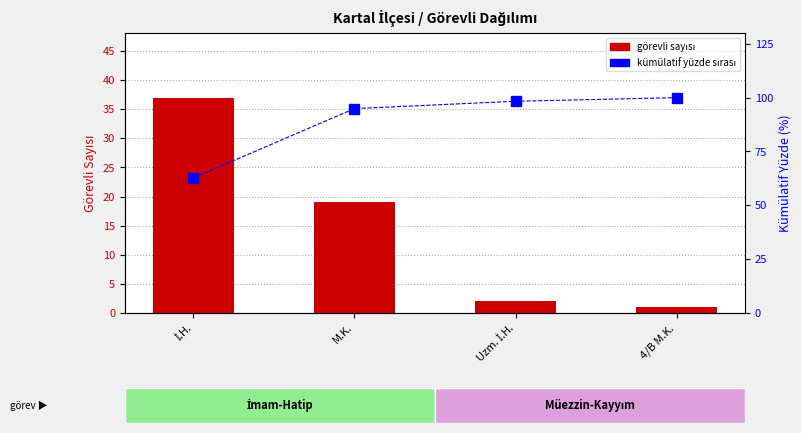

What position from the left is M.K.?

2